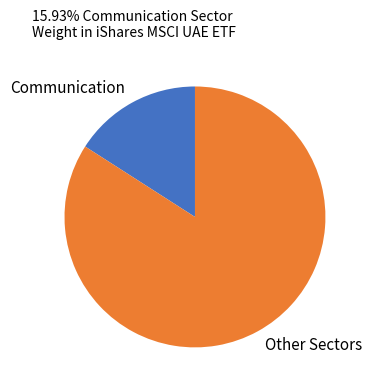

What is the largest slice in the pie chart?

Other Sectors